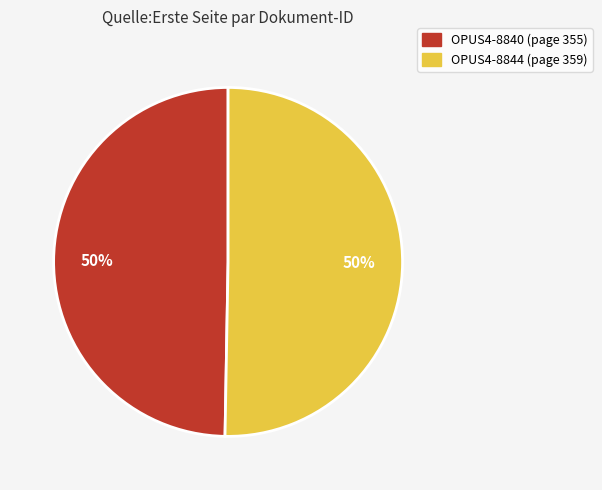

What percentage is the OPUS4-8844 slice, to the nearest percent?

50%